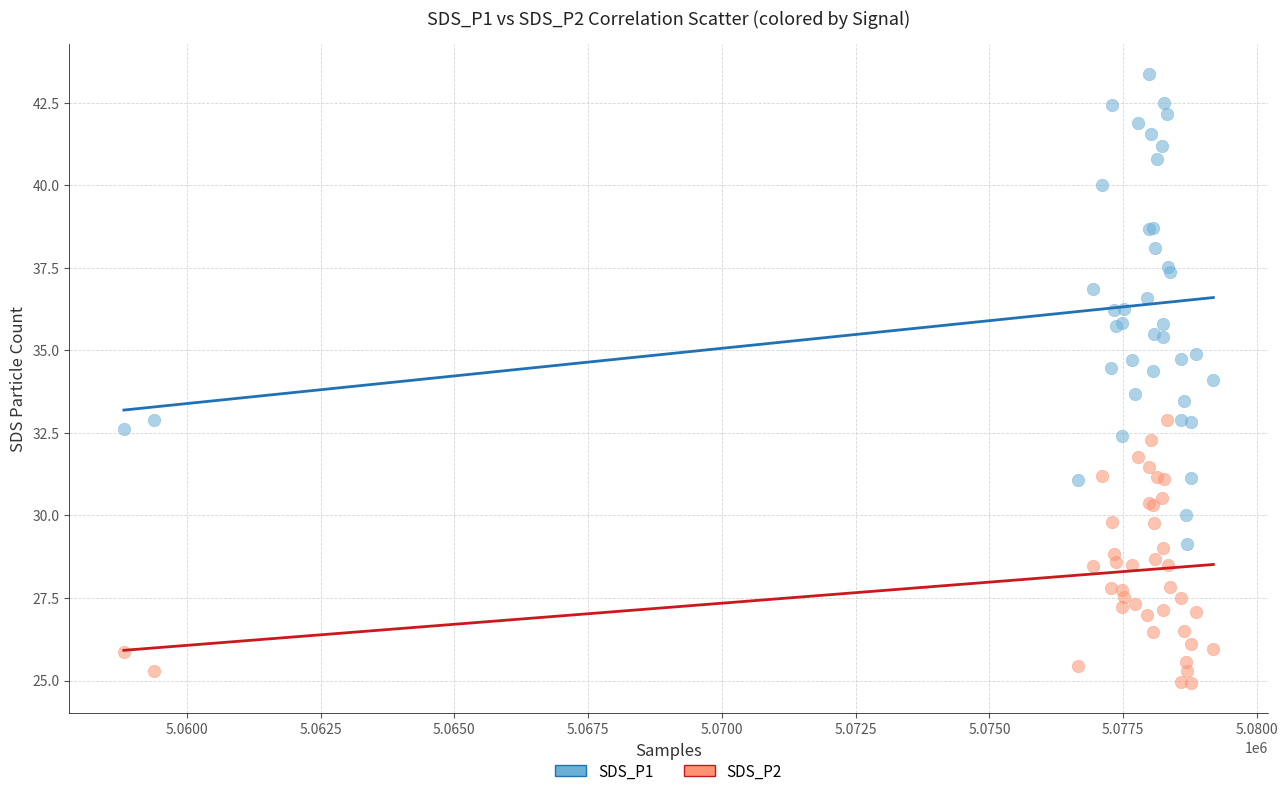

Which series has the largest Y range (max minus min)?

SDS_P1